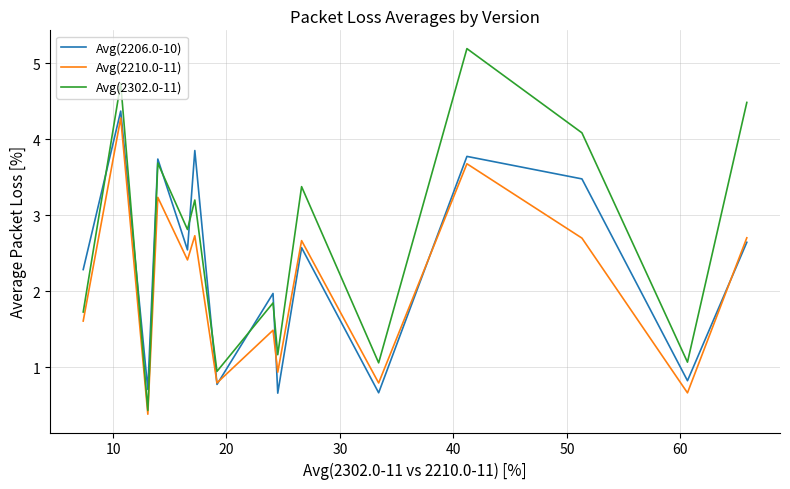

Which series ends up on top after the final intersection of Avg(2206.0-10) and Avg(2302.0-11)?

Avg(2302.0-11)